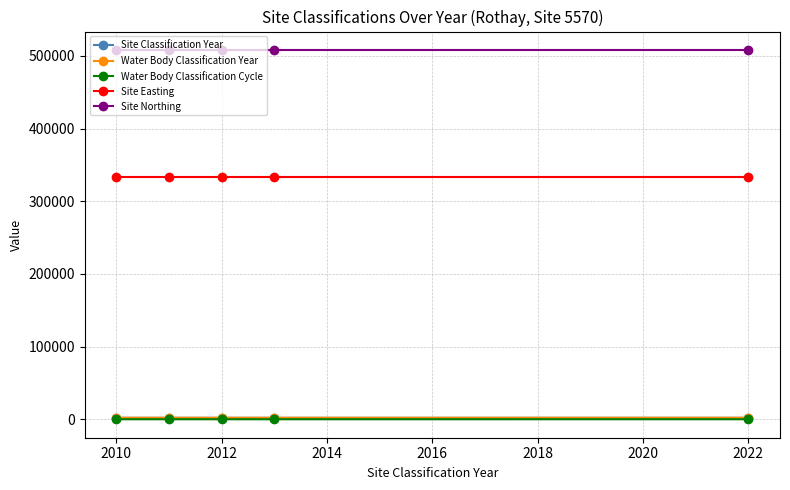

What is the value of the Water Body Classification Cycle point at the 2nd from the left?

1